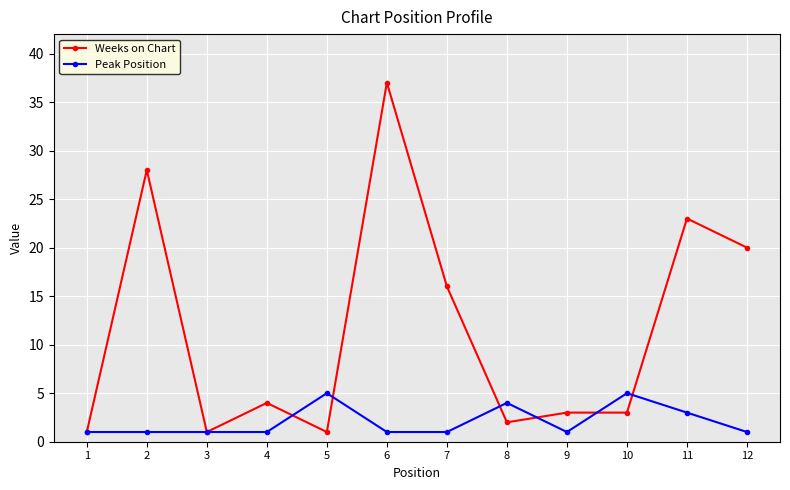

At which category does Weeks on Chart reach its first local peak?

2